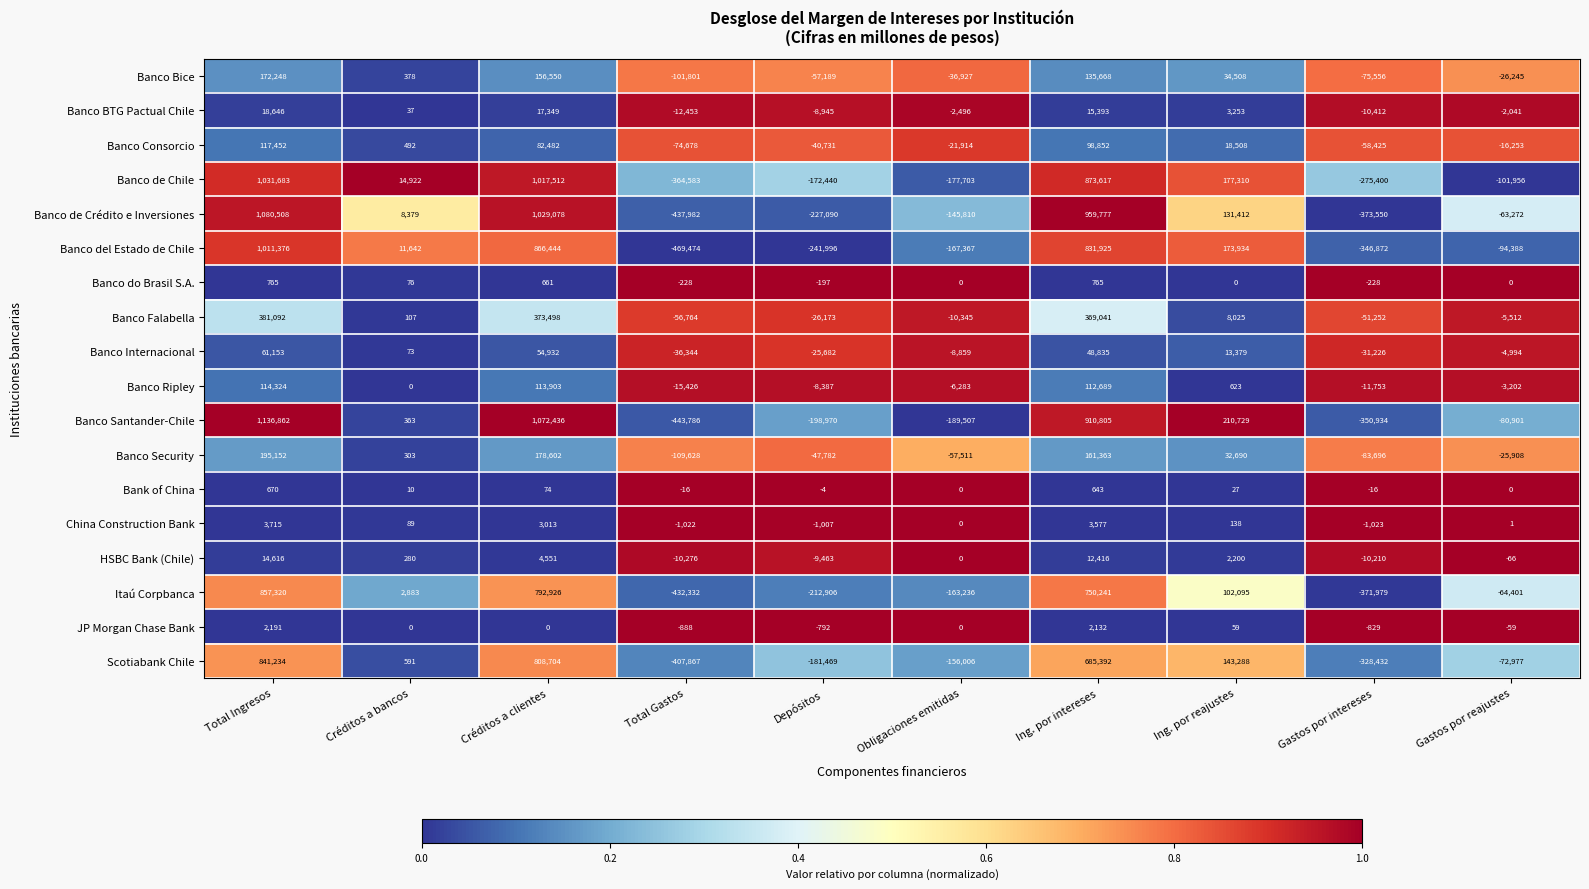

Rank the categories by Banco BTG Pactual Chile value from highest to lowest.

Total Ingresos, Créditos a clientes, Ing. por intereses, Ing. por reajustes, Créditos a bancos, Gastos por reajustes, Obligaciones emitidas, Depósitos, Gastos por intereses, Total Gastos